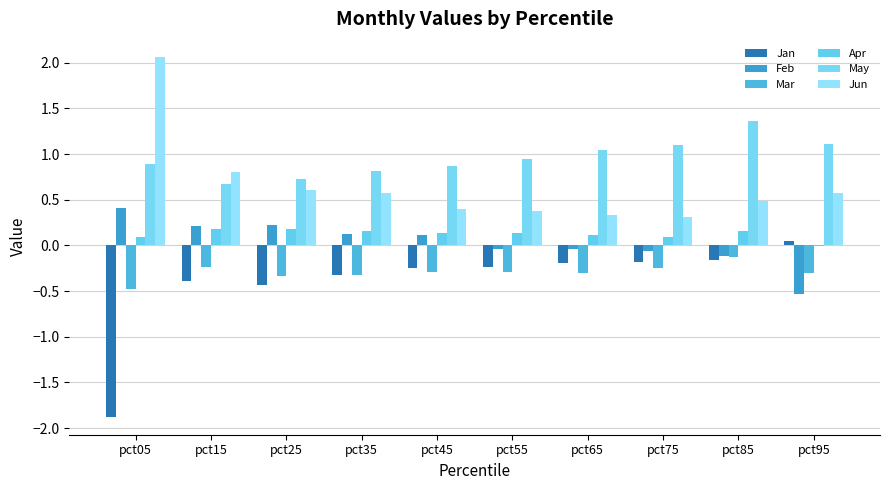

How many values in the Jan series exceed 0?

1